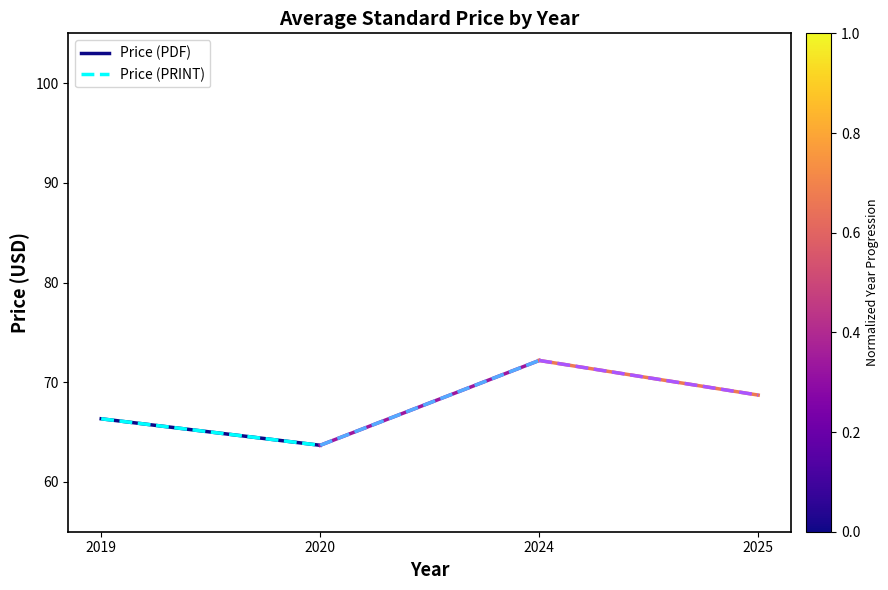

What is the minimum value for Price (PDF)?

63.7